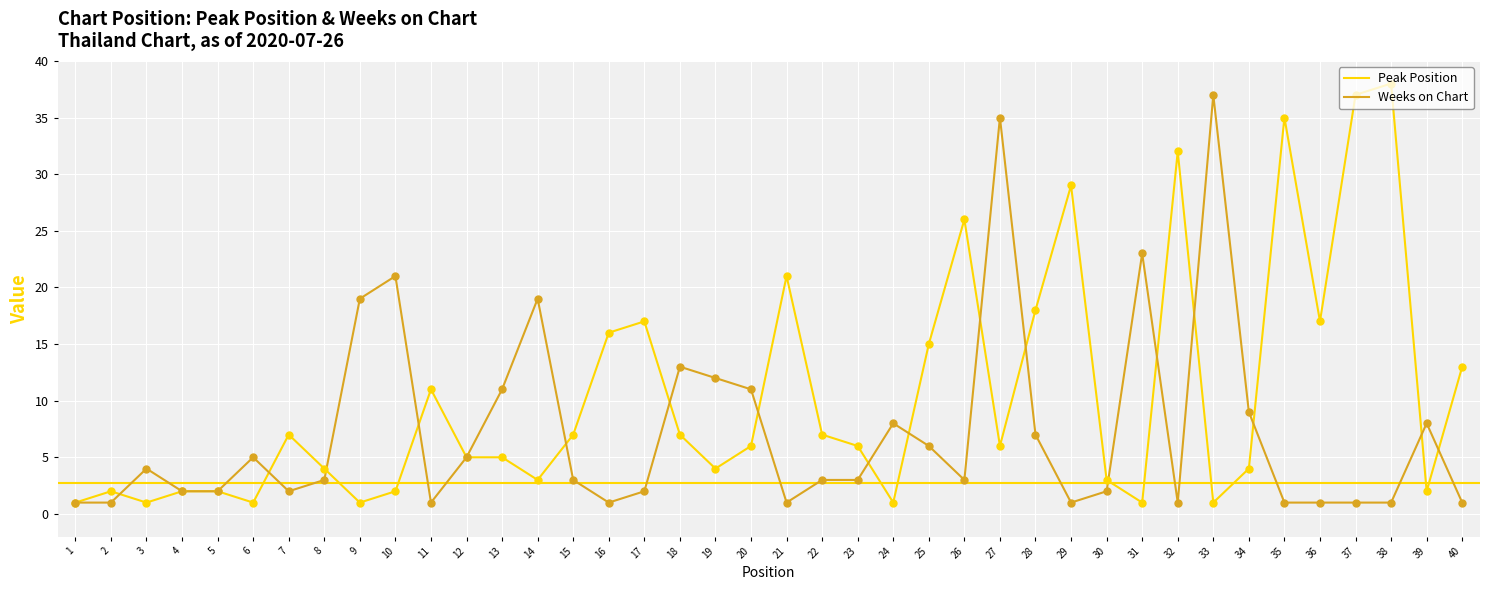

Which series changed the most between 19 and 32?

Peak Position